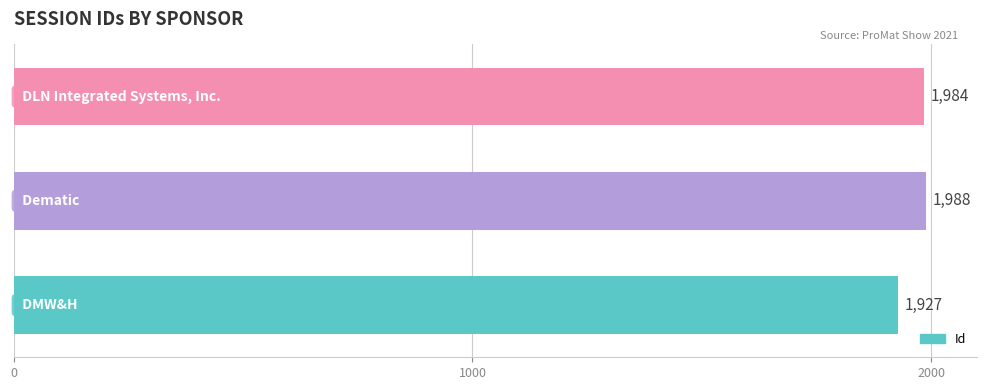

What is the smallest value displayed?

1927